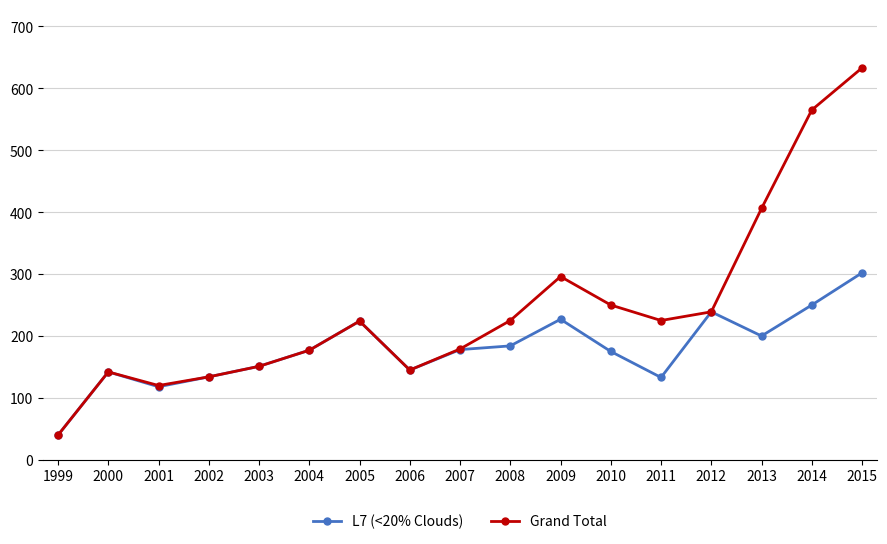

At which label does L7 (<20% Clouds) reach its peak?

2015